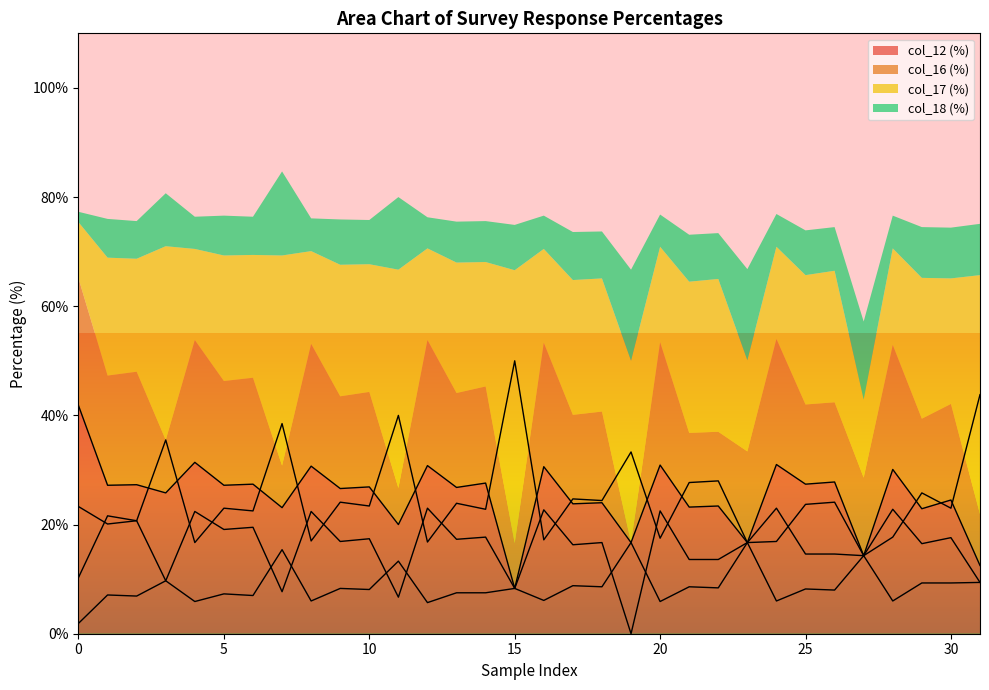

Where is the first local maximum for col_16?

3